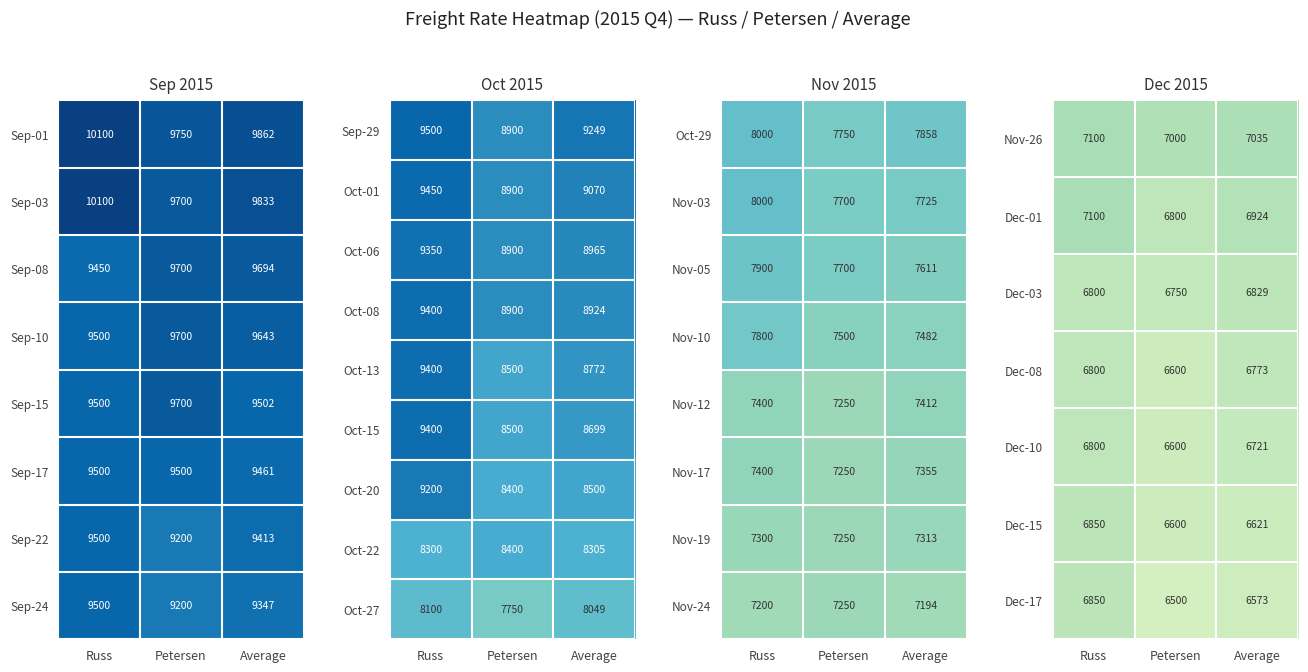

What is the difference between the maximum and minimum values in the Dec-03 series?

79